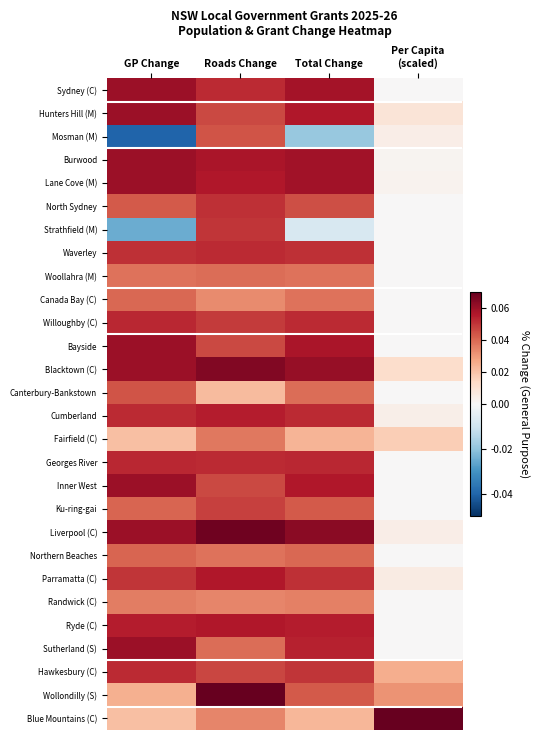

Reading right to left, list all the values displayed in this chart.

Sydney (C): Per Capita
(scaled)=0.0	Total Change=0.1	Roads Change=0.1	GP Change=0.1
Hunters Hill (M): Per Capita
(scaled)=0.0	Total Change=0.1	Roads Change=0.0	GP Change=0.1
Mosman (M): Per Capita
(scaled)=0.0	Total Change=-0.0	Roads Change=0.0	GP Change=-0.0
Burwood: Per Capita
(scaled)=0.0	Total Change=0.1	Roads Change=0.1	GP Change=0.1
Lane Cove (M): Per Capita
(scaled)=0.0	Total Change=0.1	Roads Change=0.1	GP Change=0.1
North Sydney: Per Capita
(scaled)=0.0	Total Change=0.0	Roads Change=0.1	GP Change=0.0
Strathfield (M): Per Capita
(scaled)=0.0	Total Change=-0.0	Roads Change=0.1	GP Change=-0.0
Waverley: Per Capita
(scaled)=0.0	Total Change=0.1	Roads Change=0.1	GP Change=0.1
Woollahra (M): Per Capita
(scaled)=0.0	Total Change=0.0	Roads Change=0.0	GP Change=0.0
Canada Bay (C): Per Capita
(scaled)=0.0	Total Change=0.0	Roads Change=0.0	GP Change=0.0
Willoughby (C): Per Capita
(scaled)=0.0	Total Change=0.1	Roads Change=0.0	GP Change=0.1
Bayside: Per Capita
(scaled)=0.0	Total Change=0.1	Roads Change=0.0	GP Change=0.1
Blacktown (C): Per Capita
(scaled)=0.0	Total Change=0.1	Roads Change=0.1	GP Change=0.1
Canterbury-Bankstown: Per Capita
(scaled)=0.0	Total Change=0.0	Roads Change=0.0	GP Change=0.0
Cumberland: Per Capita
(scaled)=0.0	Total Change=0.1	Roads Change=0.1	GP Change=0.1
Fairfield (C): Per Capita
(scaled)=0.0	Total Change=0.0	Roads Change=0.0	GP Change=0.0
Georges River: Per Capita
(scaled)=0.0	Total Change=0.1	Roads Change=0.1	GP Change=0.1
Inner West: Per Capita
(scaled)=0.0	Total Change=0.1	Roads Change=0.0	GP Change=0.1
Ku-ring-gai: Per Capita
(scaled)=0.0	Total Change=0.0	Roads Change=0.0	GP Change=0.0
Liverpool (C): Per Capita
(scaled)=0.0	Total Change=0.1	Roads Change=0.1	GP Change=0.1
Northern Beaches: Per Capita
(scaled)=0.0	Total Change=0.0	Roads Change=0.0	GP Change=0.0
Parramatta (C): Per Capita
(scaled)=0.0	Total Change=0.1	Roads Change=0.1	GP Change=0.1
Randwick (C): Per Capita
(scaled)=0.0	Total Change=0.0	Roads Change=0.0	GP Change=0.0
Ryde (C): Per Capita
(scaled)=0.0	Total Change=0.1	Roads Change=0.1	GP Change=0.1
Sutherland (S): Per Capita
(scaled)=0.0	Total Change=0.1	Roads Change=0.0	GP Change=0.1
Hawkesbury (C): Per Capita
(scaled)=0.0	Total Change=0.1	Roads Change=0.0	GP Change=0.1
Wollondilly (S): Per Capita
(scaled)=0.0	Total Change=0.0	Roads Change=0.1	GP Change=0.0
Blue Mountains (C): Per Capita
(scaled)=0.1	Total Change=0.0	Roads Change=0.0	GP Change=0.0